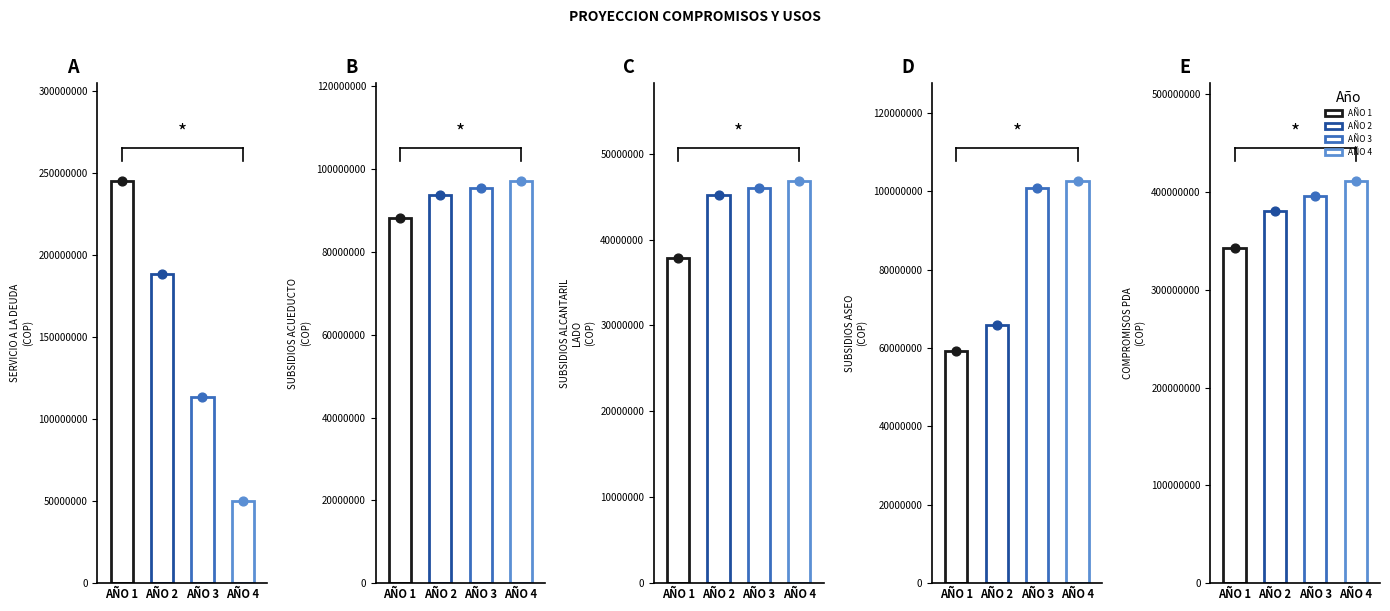

What is the total value across all series at SERVICIO A LA DEUDA?

596497409